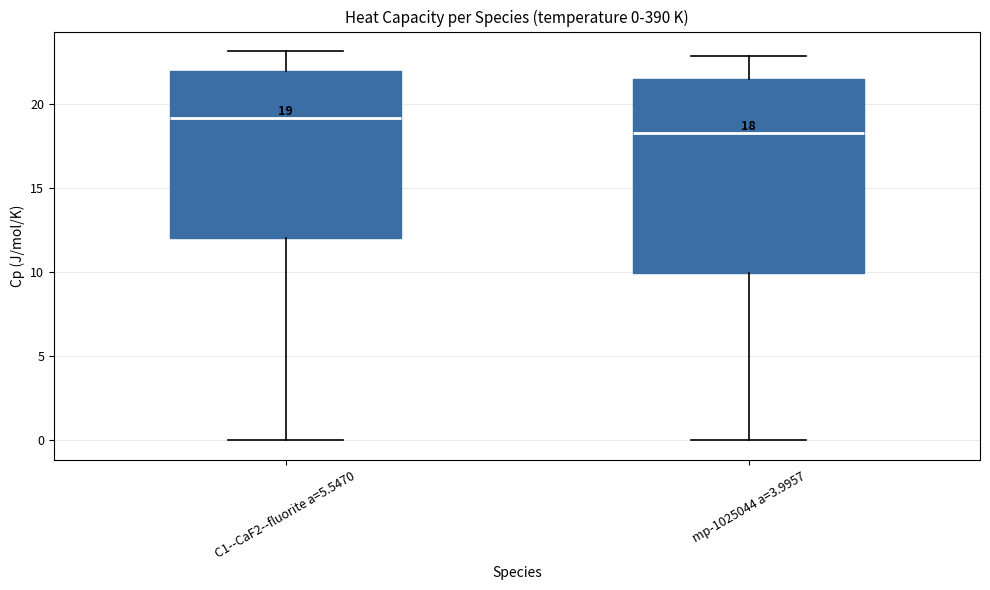

Which box has the lowest median line?

mp-1025044 a=3.9957